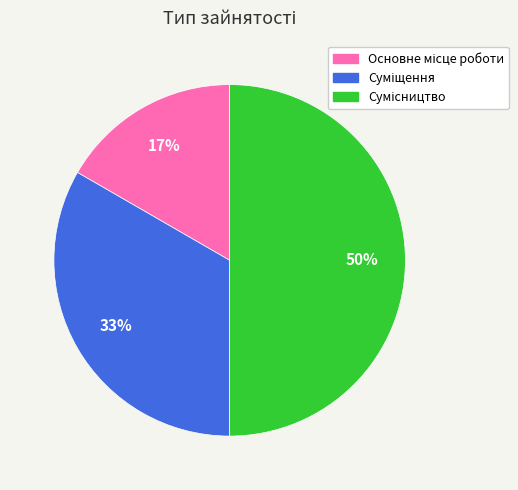

To the nearest percent, what is the difference between the largest and smallest slice percentages?

33%